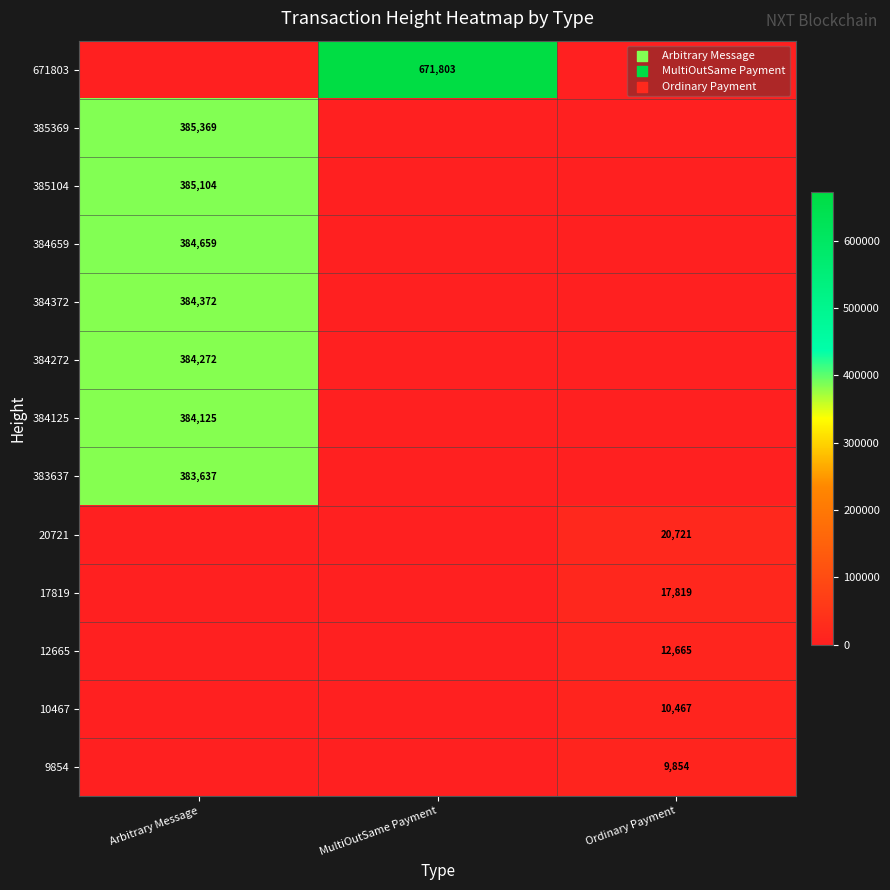

The value of 384372 at Arbitrary Message is 384372. True or false?

True